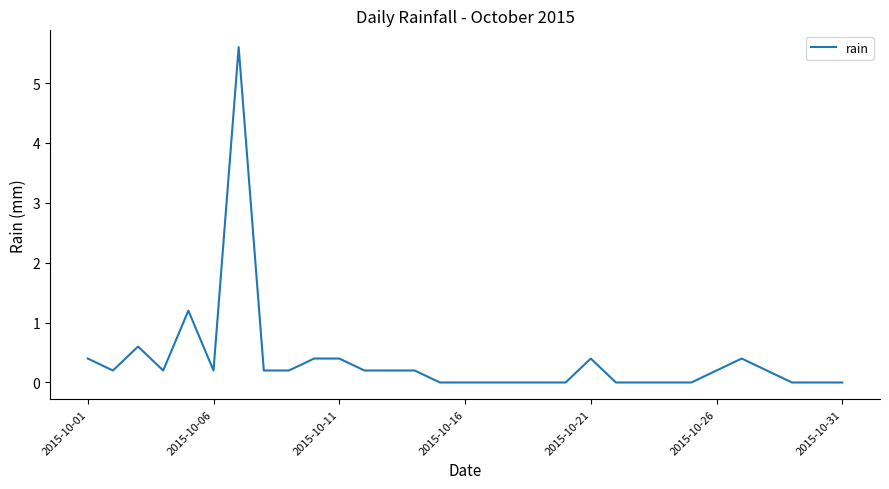

What is the difference between the maximum and minimum values?

5.6